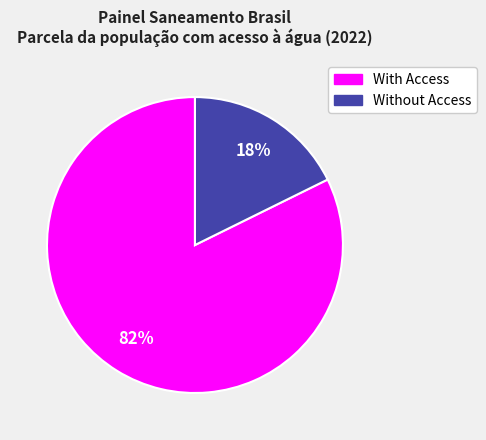

Does any single category account for the majority?

Yes